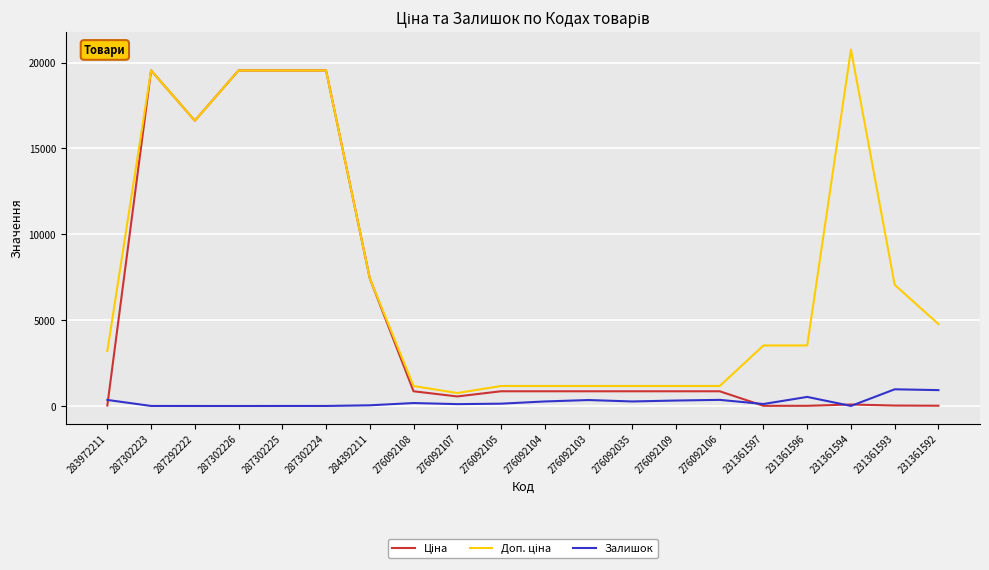

What is the greatest value displayed?

20760.8